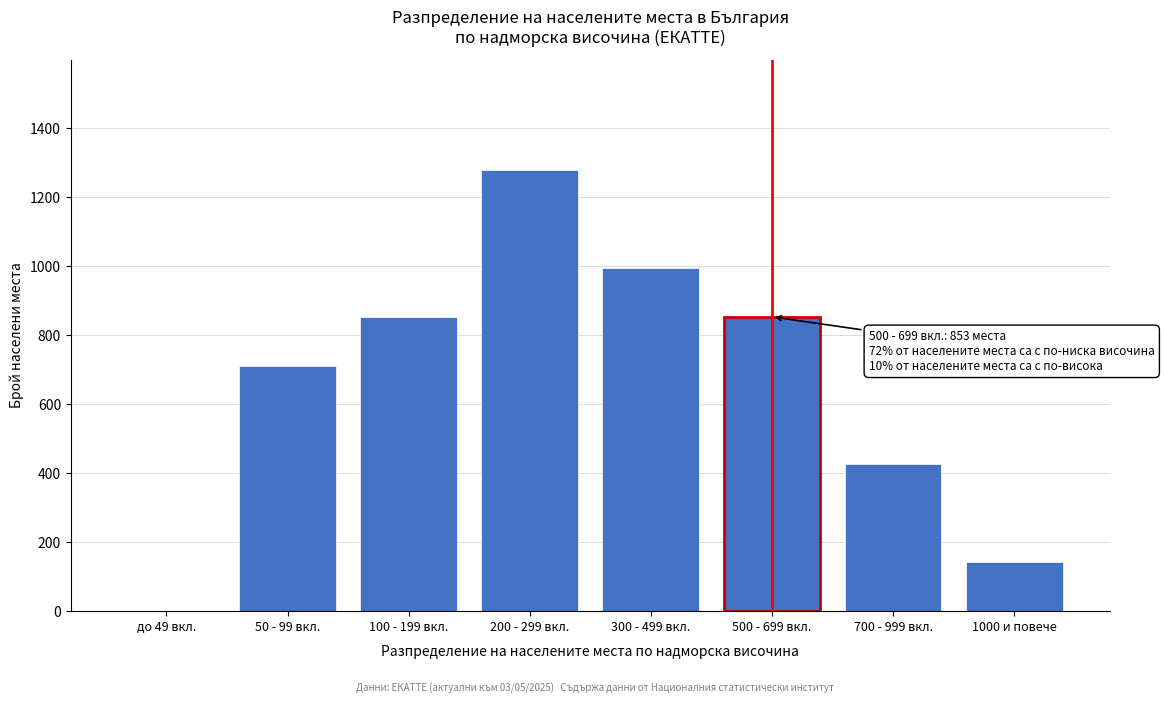

Reading left to right, extract all data points from this chart.

до 49 вкл.=0	50 - 99 вкл.=711	100 - 199 вкл.=853	200 - 299 вкл.=1279	300 - 499 вкл.=995	500 - 699 вкл.=853	700 - 999 вкл.=426	1000 и повече=142